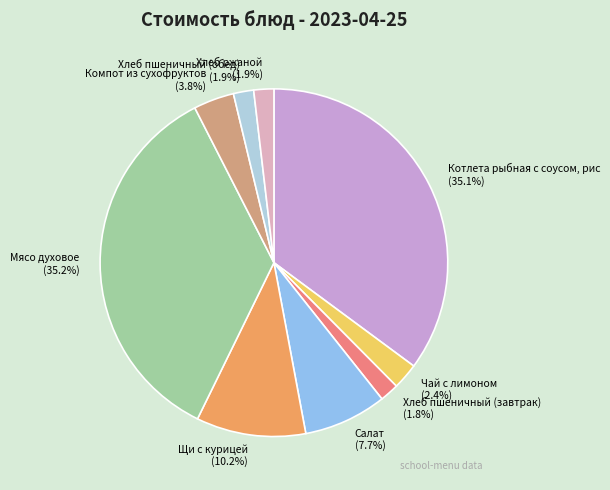

To the nearest percent, what percentage of the pie is Котлета рыбная с соусом, рис?

35%